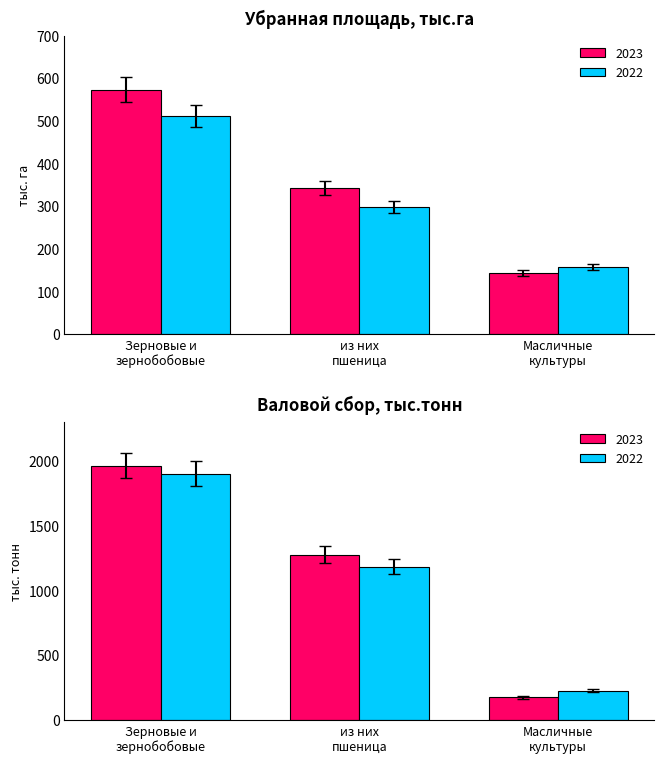

Is it true that 2023 equals 343.0 at из них
пшеница?

True